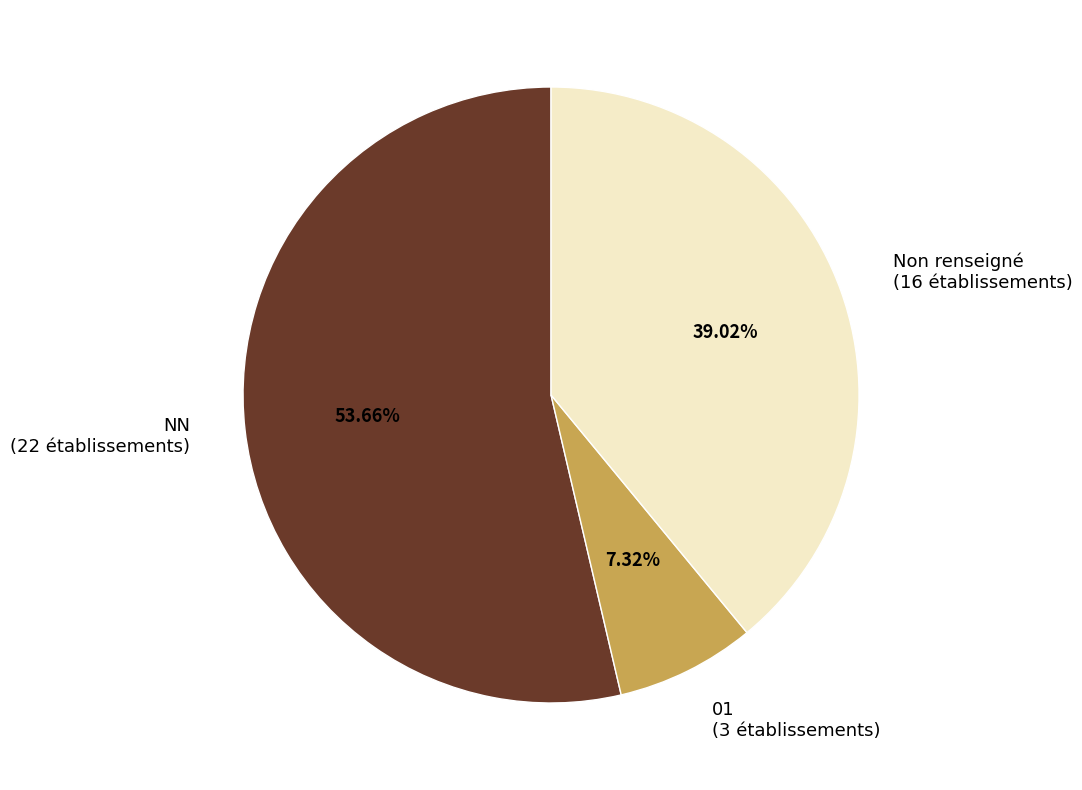

Is there any slice that represents more than half of the pie?

Yes